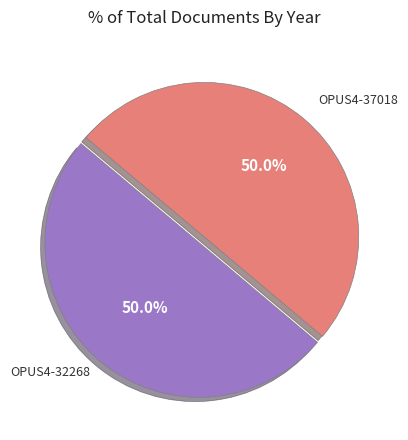

How many slices are in this pie chart?

2